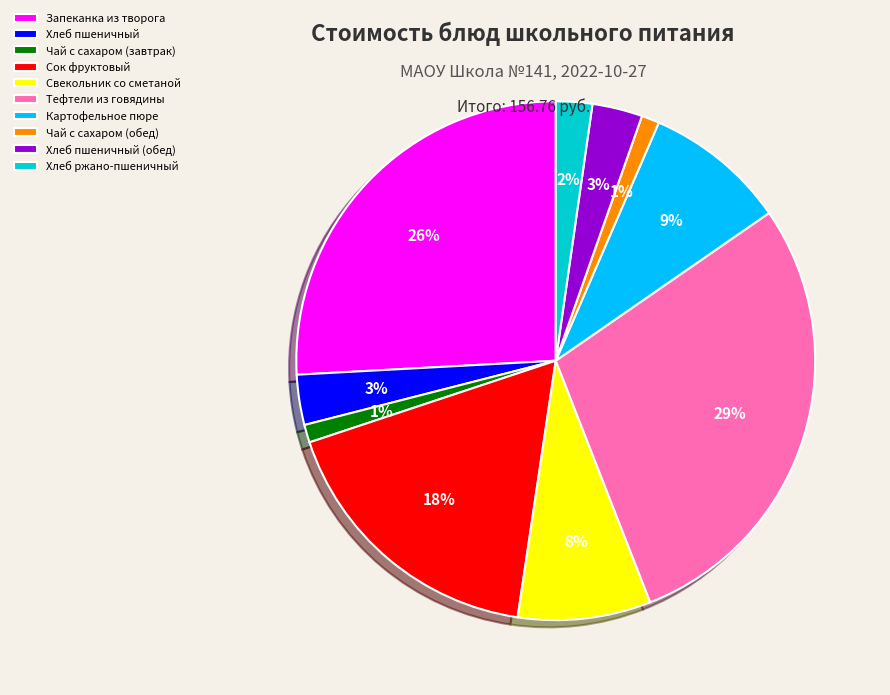

True or false: Сок фруктовый accounts for 4% of the total.

False